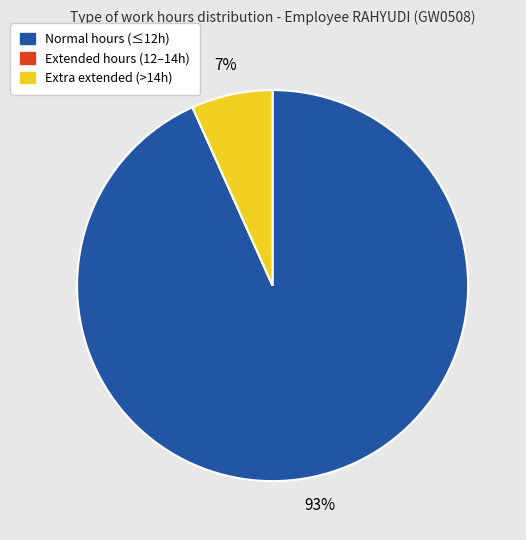

To the nearest percent, what is the combined percentage of Normal hours (≤12h) and Extra extended (>14h)?

100%